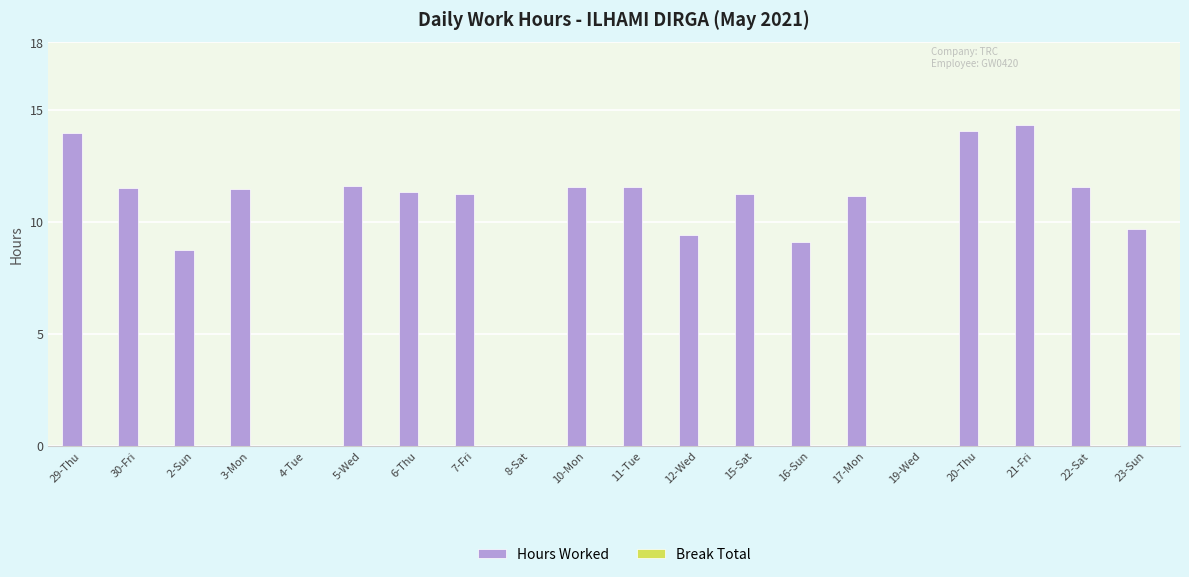

What is the sum of all values?

193.5